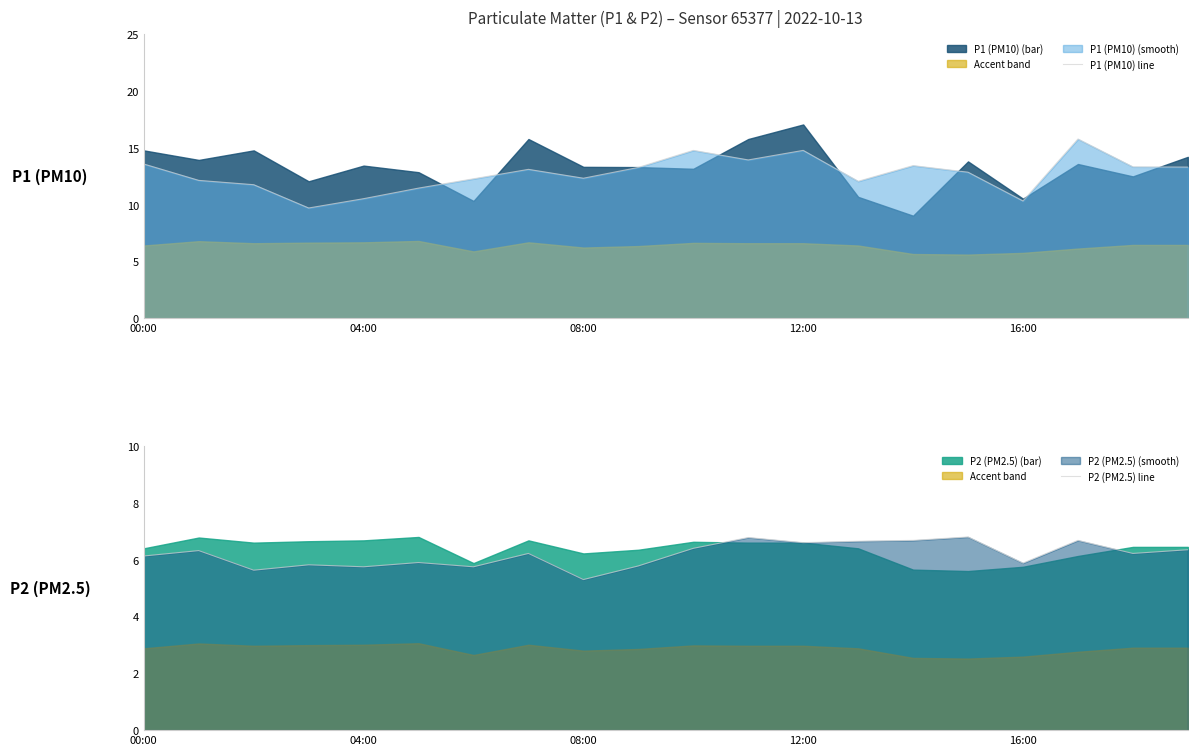

Which category has the lowest value in the P2 (PM2.5) line series?

08:00